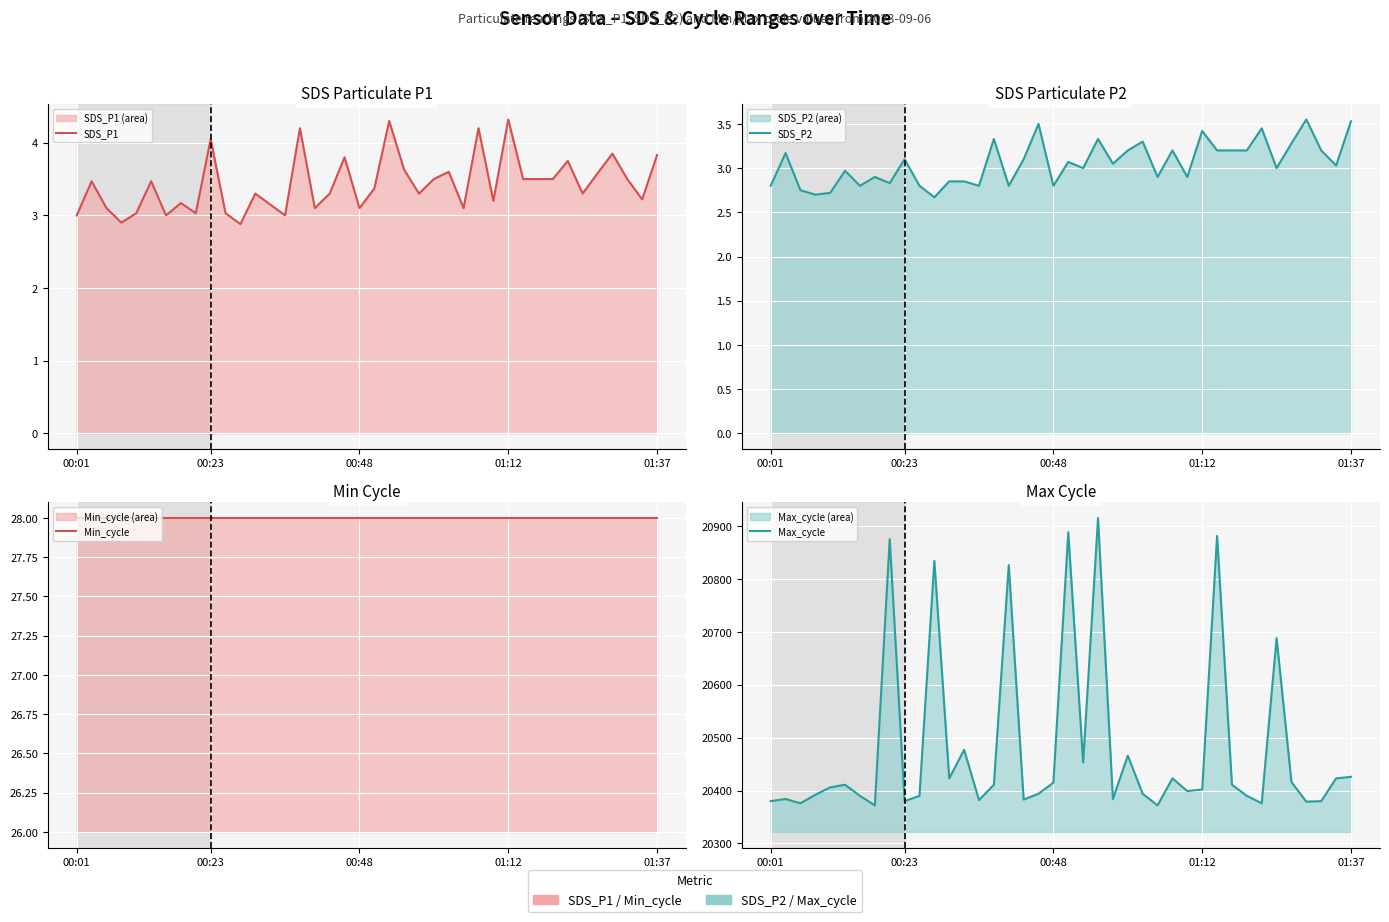

True or false: Max_cycle and Min_cycle intersect in this chart.

False